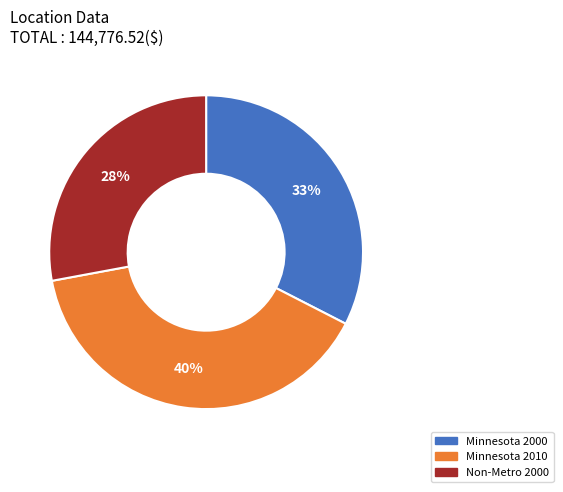

To the nearest percent, what percentage of the pie is Minnesota 2000?

33%